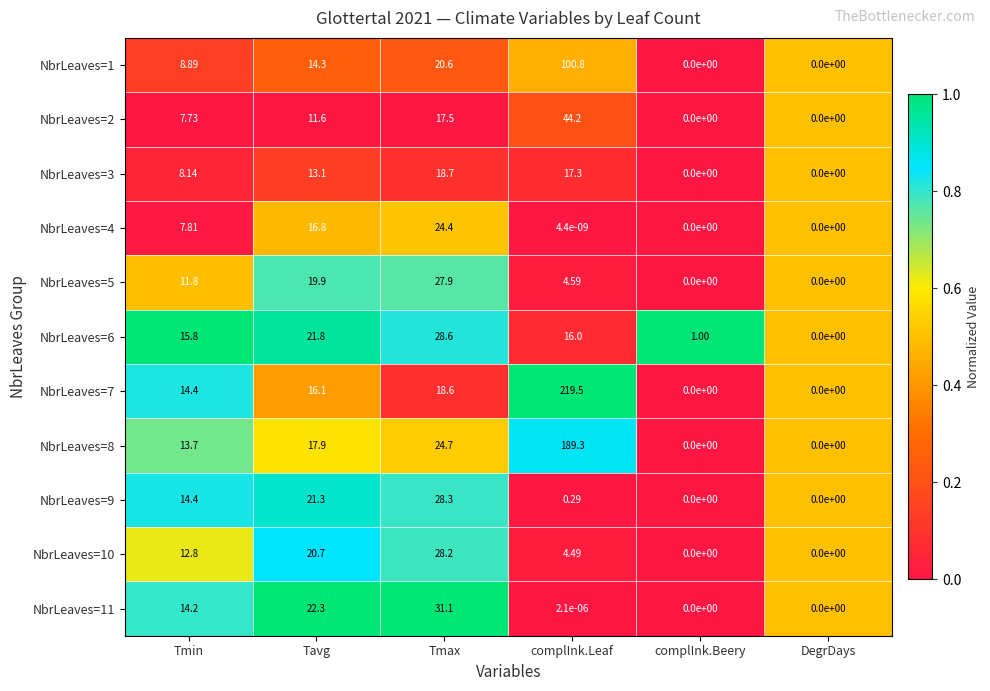

Is the value of NbrLeaves=11 at complInk.Leaf greater than the value of NbrLeaves=6 at Tavg?

No